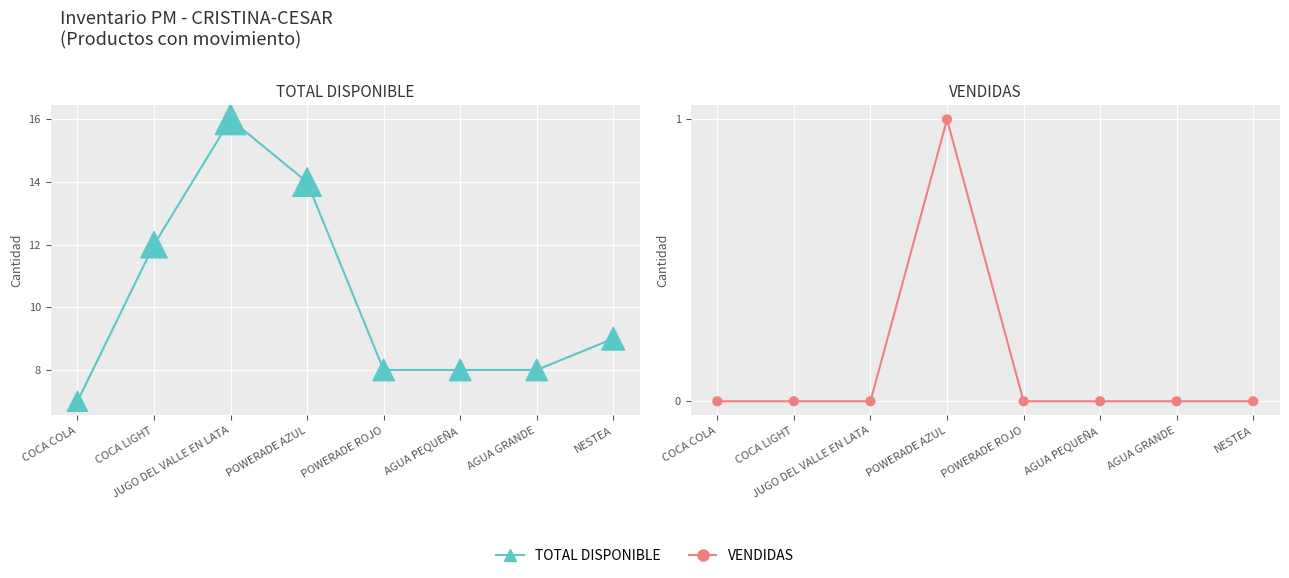

Which series has the largest total across all categories?

TOTAL DISPONIBLE